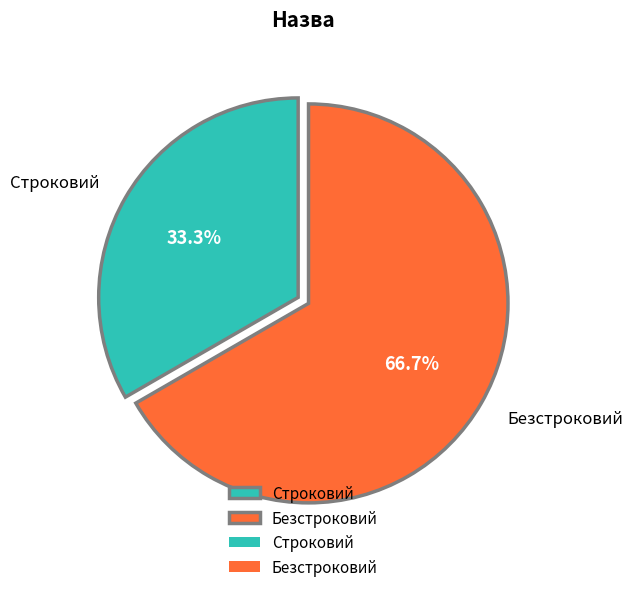

To the nearest percent, what is the difference between the largest and smallest slice percentages?

33%